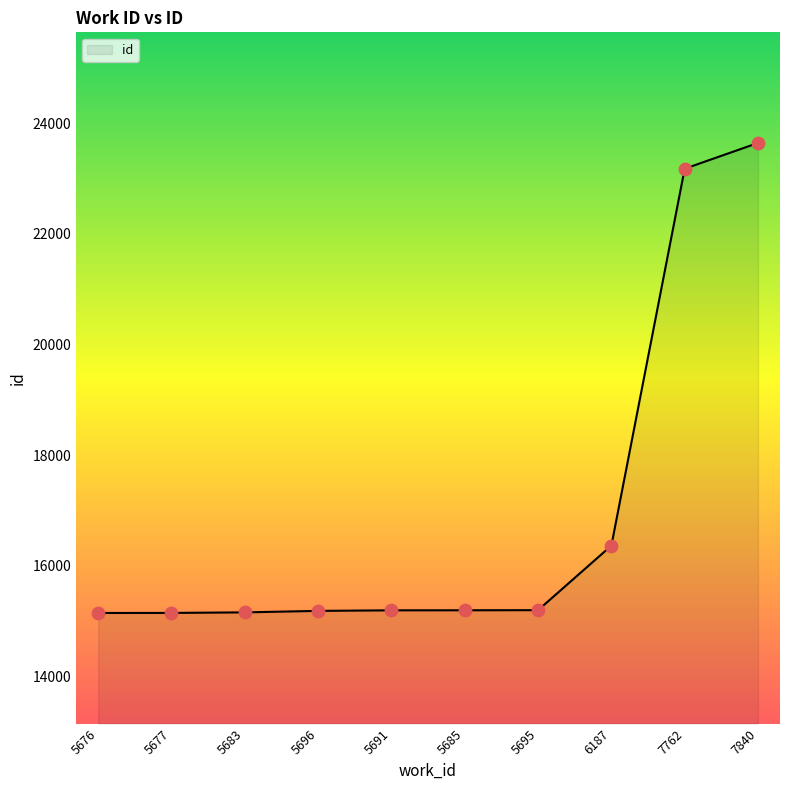

Approximately how many times larger is the value at 6187 compared to 5683?

1.1